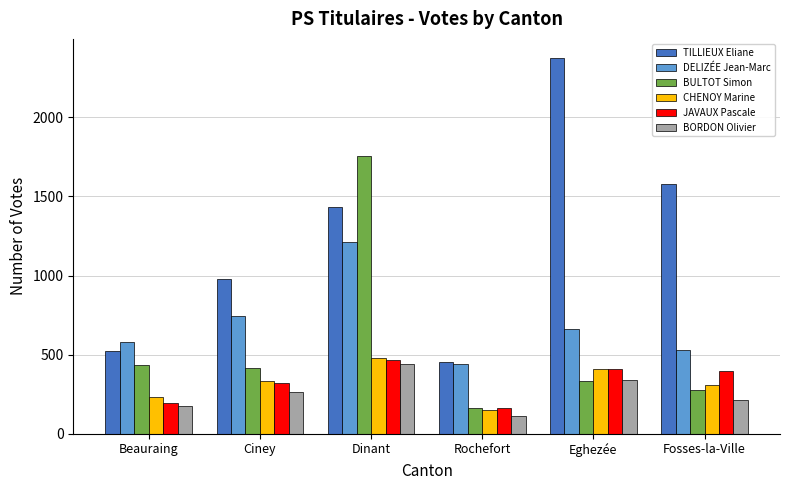

Reading left to right, list all the values displayed in this chart.

TILLIEUX Eliane: Beauraing=520	Ciney=978	Dinant=1433	Rochefort=455	Eghezée=2377	Fosses-la-Ville=1578
DELIZÉE Jean-Marc: Beauraing=577	Ciney=744	Dinant=1215	Rochefort=444	Eghezée=665	Fosses-la-Ville=532
BULTOT Simon: Beauraing=435	Ciney=418	Dinant=1758	Rochefort=163	Eghezée=335	Fosses-la-Ville=278
CHENOY Marine: Beauraing=230	Ciney=331	Dinant=482	Rochefort=150	Eghezée=412	Fosses-la-Ville=310
JAVAUX Pascale: Beauraing=192	Ciney=319	Dinant=469	Rochefort=160	Eghezée=412	Fosses-la-Ville=396
BORDON Olivier: Beauraing=176	Ciney=263	Dinant=444	Rochefort=110	Eghezée=340	Fosses-la-Ville=213